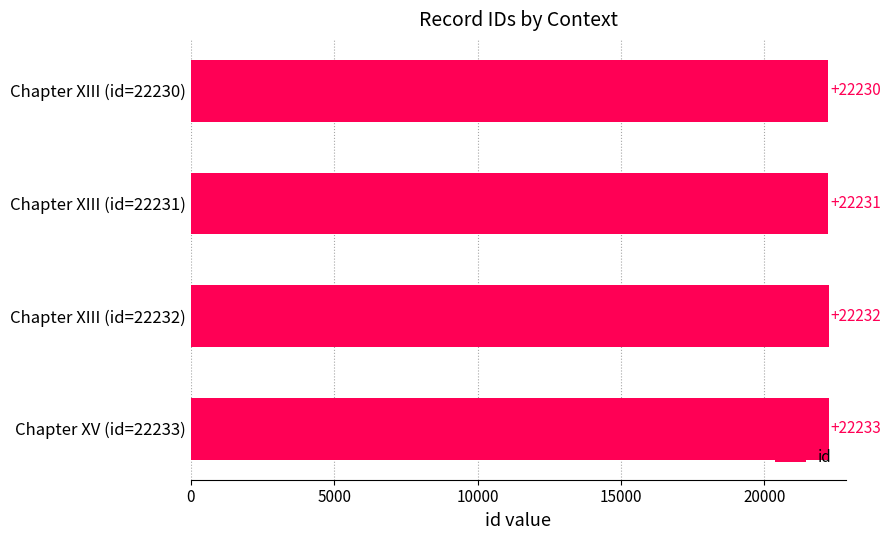

How many categories are shown in the chart?

4